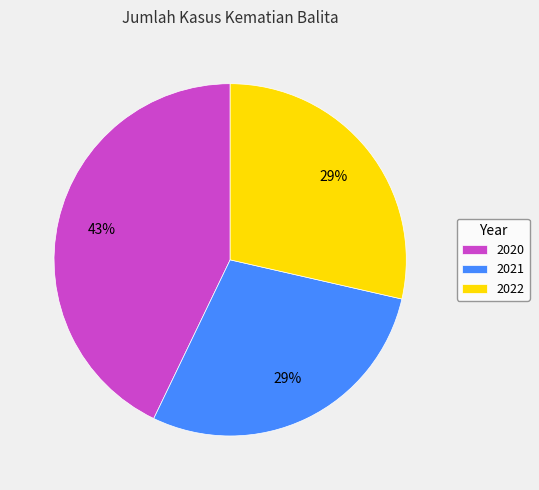

To the nearest percent, what is the combined percentage of 2022 and 2021?

57%